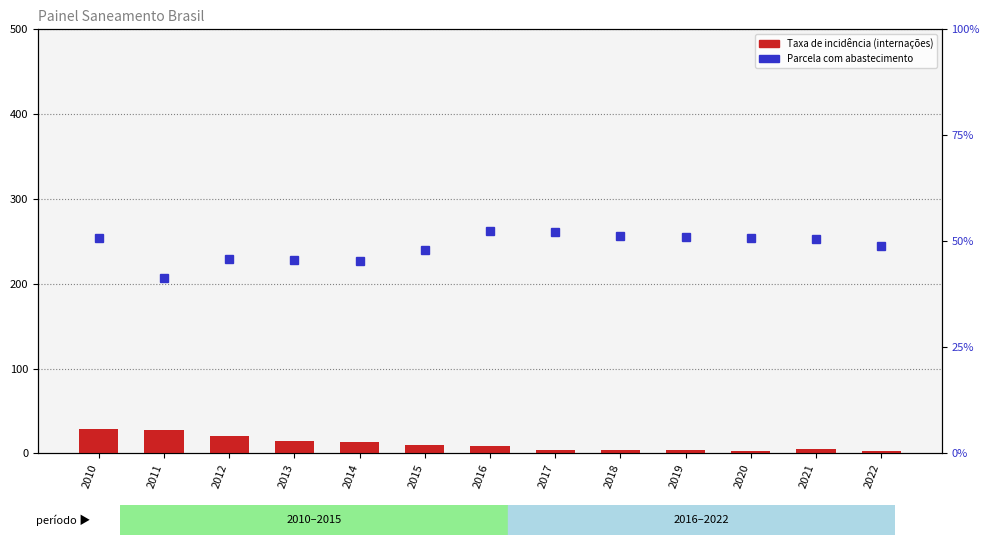

What is the difference between the highest and lowest values at 2012?

20.6